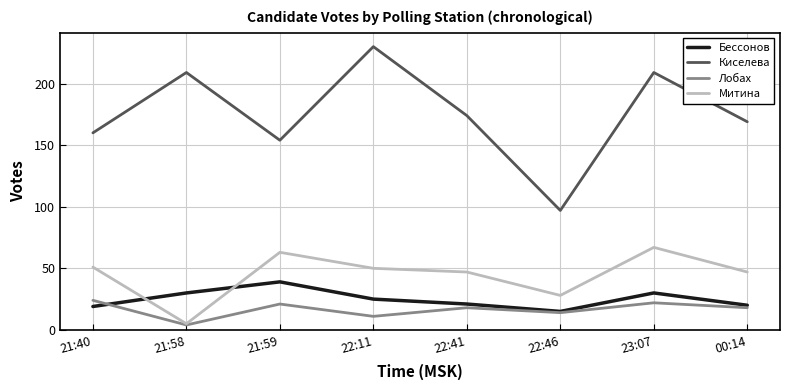

What is the average value of the Митина series?

45